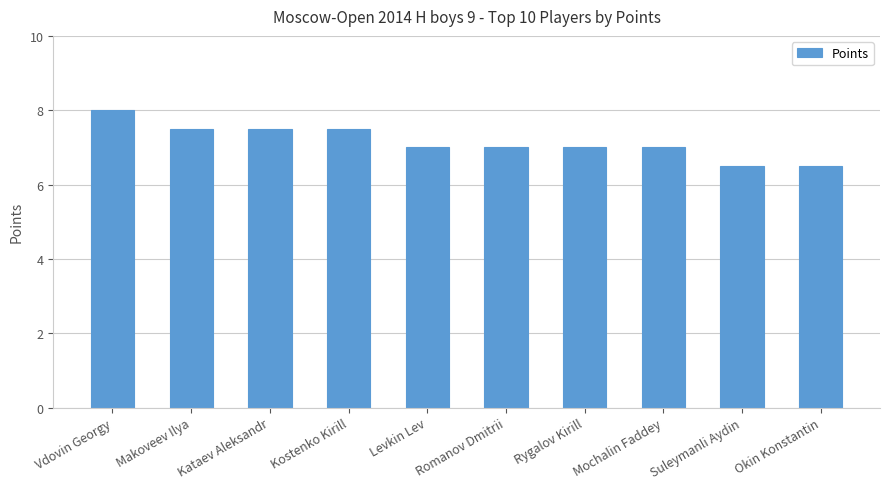

Does the chart contain stacked bars?

No